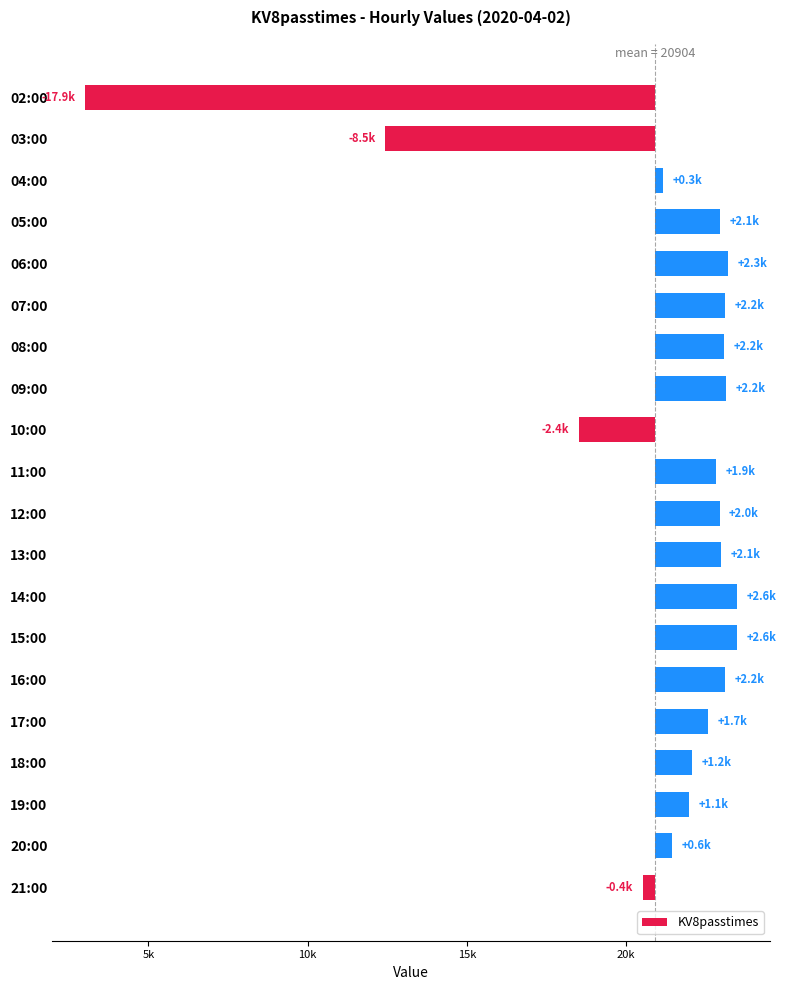

Which has a higher value, 17:00 or 19:00?

17:00